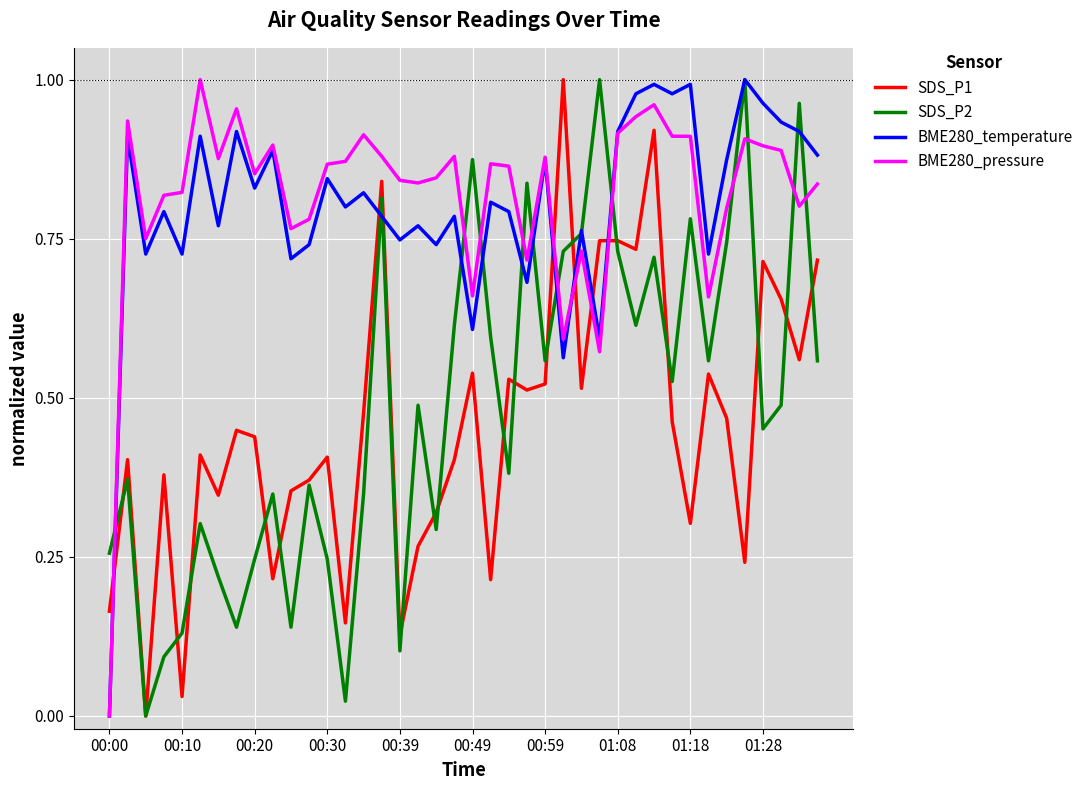

What are all the series names shown in the legend?

SDS_P1, SDS_P2, BME280_temperature, BME280_pressure